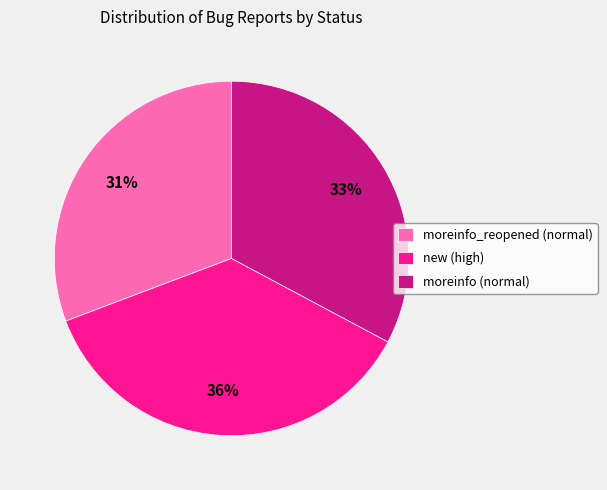

To the nearest percent, what percentage of the pie is moreinfo (normal)?

33%